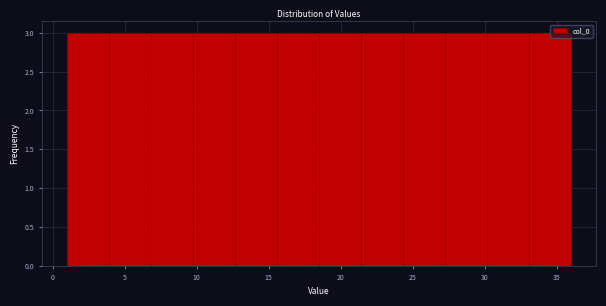

Reading left to right, transcribe this chart: for each bar, give the range it covers on the x-axis and its height. Neither the bar edges nor the heights are printed on the chart, so give them approximately, as read against the axes.

1.0 to 4.0: 3
4.0 to 7.0: 3
7.0 to 10.0: 3
10.0 to 12.5: 3
12.5 to 15.5: 3
15.5 to 18.5: 3
18.5 to 21.5: 3
21.5 to 24.5: 3
24.5 to 27.5: 3
27.5 to 30.0: 3
30.0 to 33.0: 3
33.0 to 36.0: 3